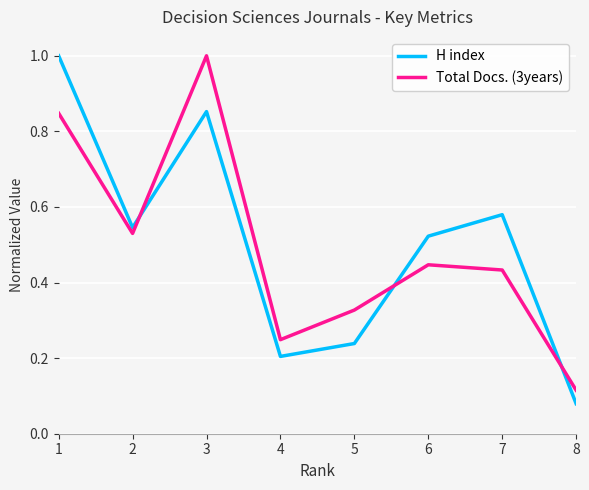

Between 4 and 8, which series saw the biggest shift?

Total Docs. (3years)